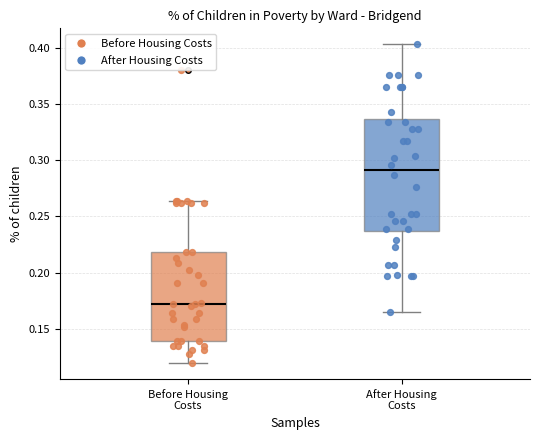

Which box is the tallest, from its lower edge to its upper edge?

After Housing Costs